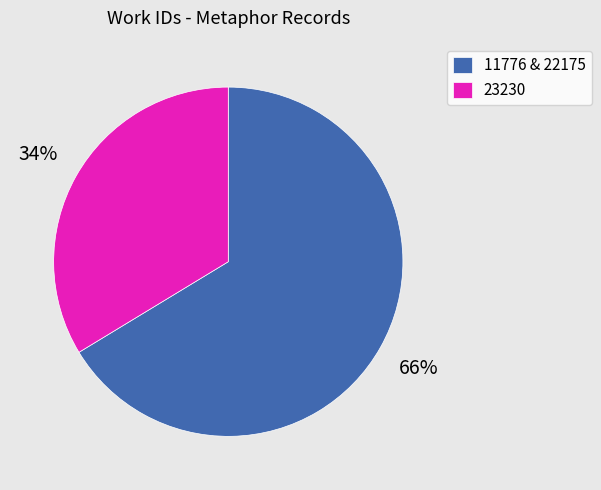

Which slice represents more than half of the pie?

11776 & 22175